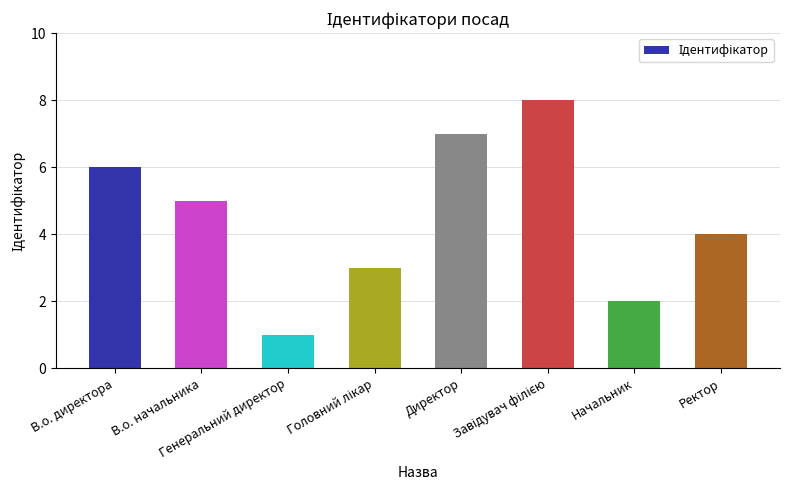

Between Генеральний директор and Директор, which is larger?

Директор